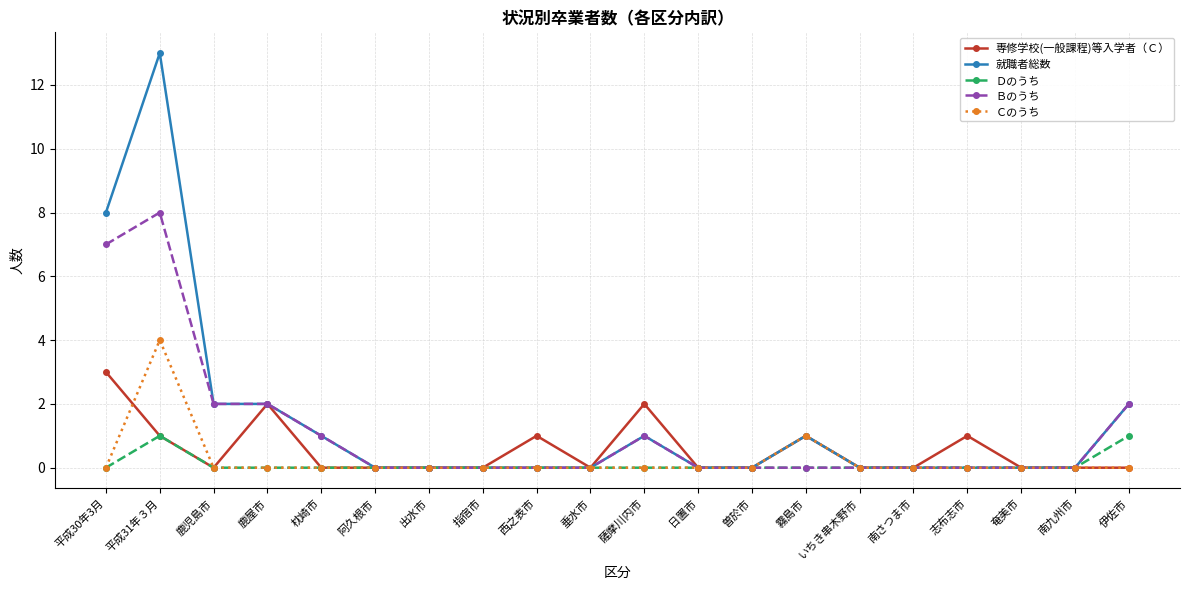

Reading left to right, list all the values displayed in this chart.

専修学校(一般課程)等入学者（Ｃ）: 3	1	0	2	0	0	0	0	1	0	2	0	0	1	0	0	1	0	0	0
就職者総数: 8	13	2	2	1	0	0	0	0	0	1	0	0	1	0	0	0	0	0	2
Ｄのうち: 0	1	0	0	0	0	0	0	0	0	0	0	0	0	0	0	0	0	0	1
Ｂのうち: 7	8	2	2	1	0	0	0	0	0	1	0	0	0	0	0	0	0	0	2
Ｃのうち: 0	4	0	0	0	0	0	0	0	0	0	0	0	1	0	0	0	0	0	0